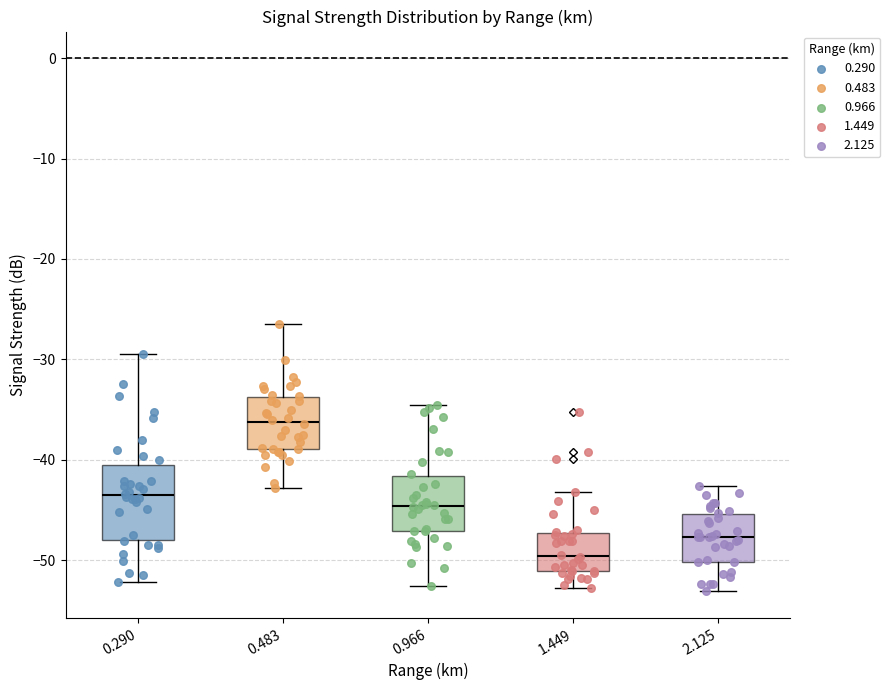

Reading left to right, transcribe this box plot: for each box, give where its median line is, the range the box spans, and where its two whiskers end, as read against the y-axis. The values are not printed on the chart, so give them approximately, as read against the axis.

0.290: median -44, box -48 to -41, whiskers -52 to -29
0.483: median -36, box -39 to -34, whiskers -43 to -26
0.966: median -45, box -47 to -42, whiskers -53 to -34
1.449: median -50, box -51 to -47, whiskers -53 to -43
2.125: median -48, box -50 to -45, whiskers -53 to -43